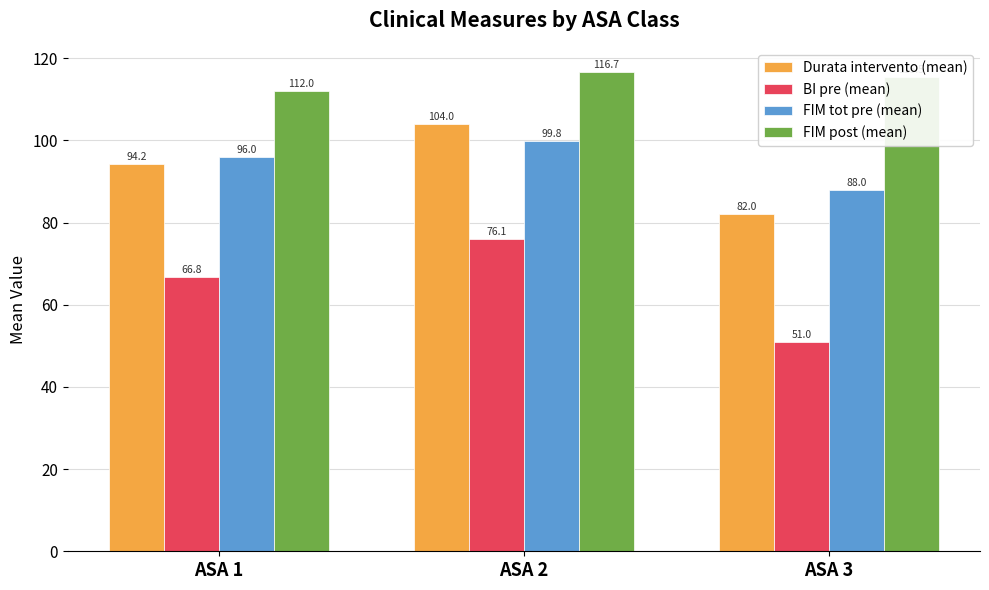

Count the Durata intervento (mean) values in the range 82 to 104.

3